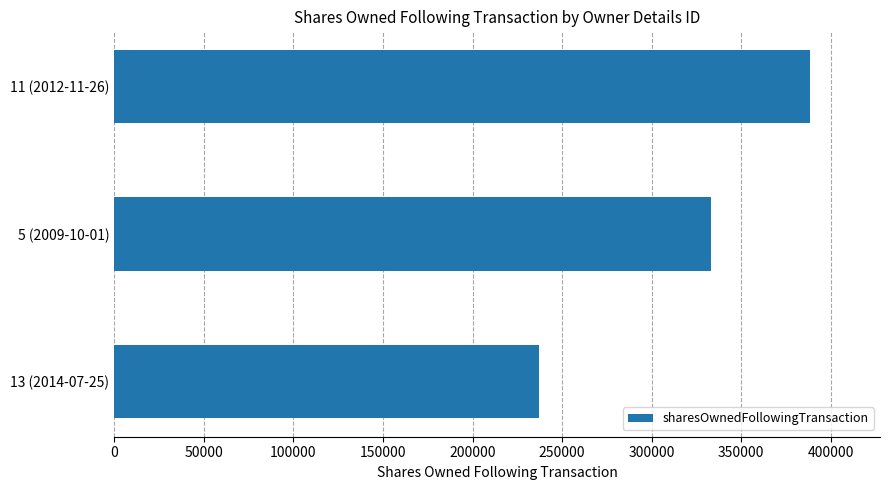

Count the values in the range 237156 to 388573.

3